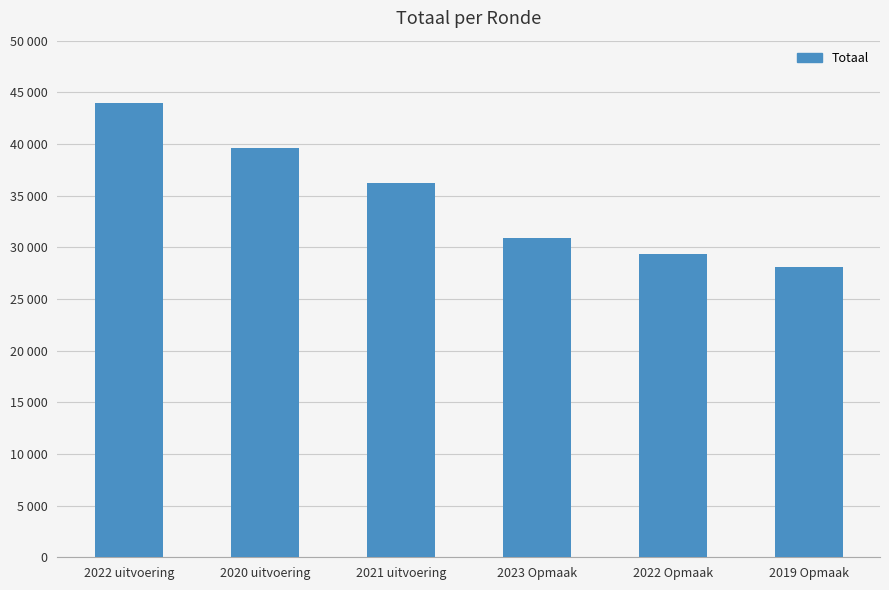

Where does the data first go above 36200?

2022 uitvoering